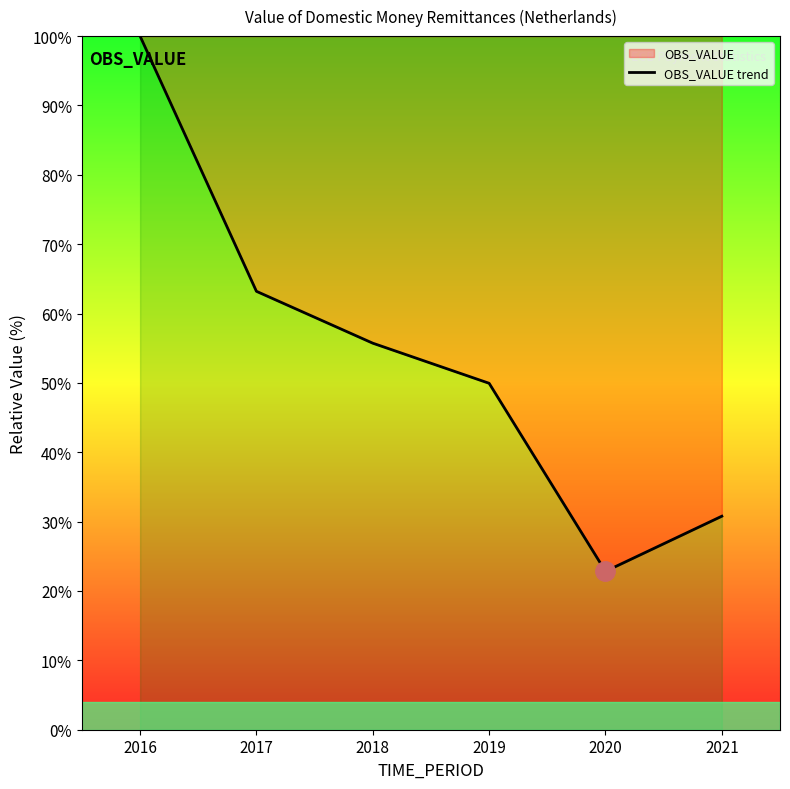

True or false: the data shows 20.5 at 2019.

False